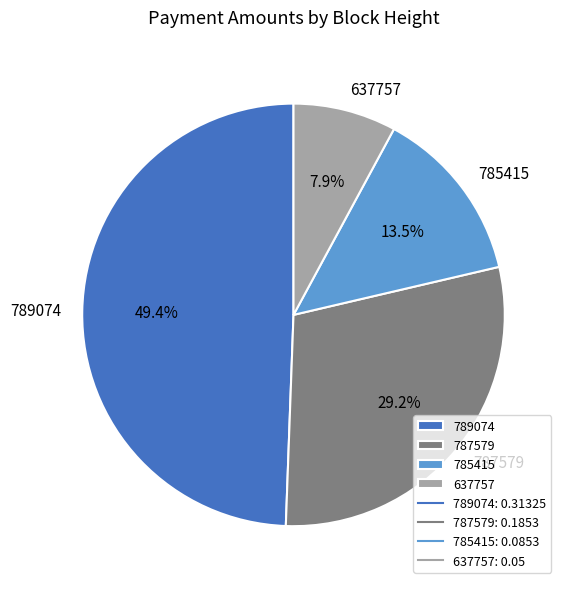

Which has a higher value, 637757 or 785415?

785415